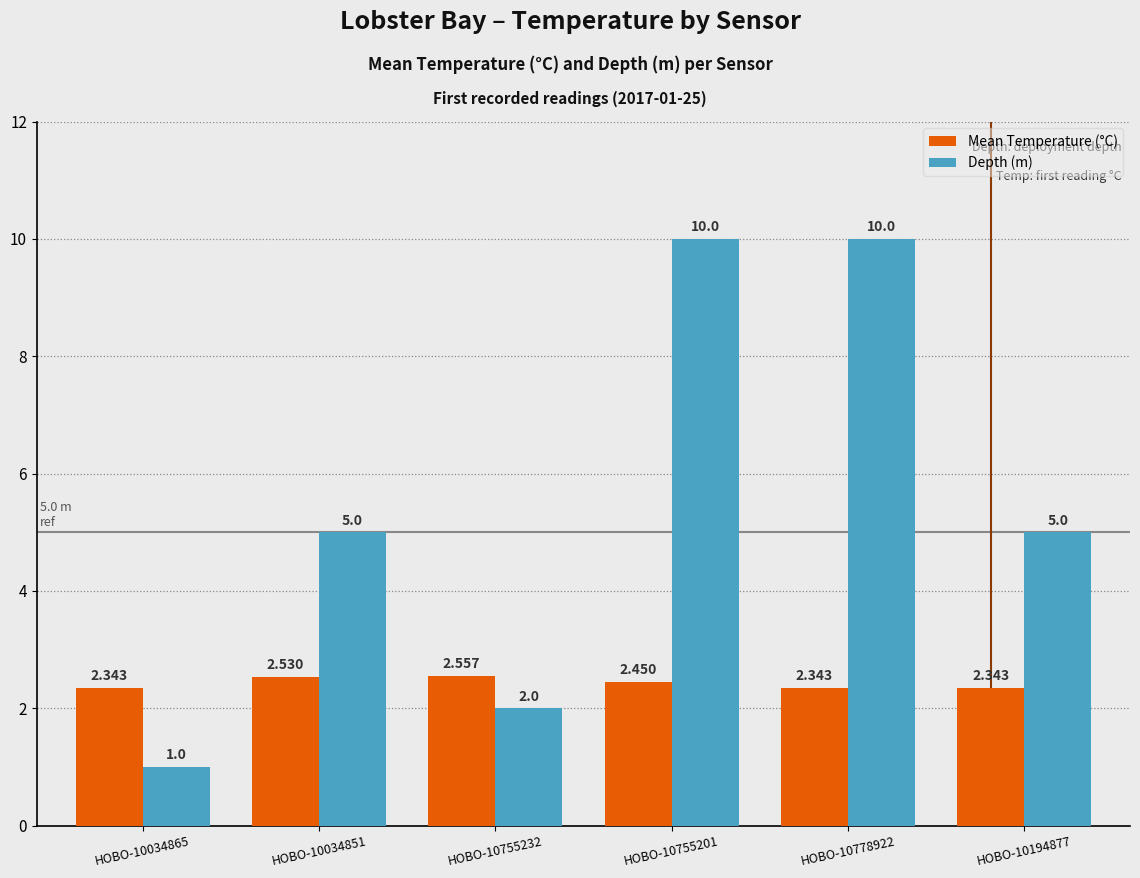

What is the total value across all series at HOBO-10194877?

7.3